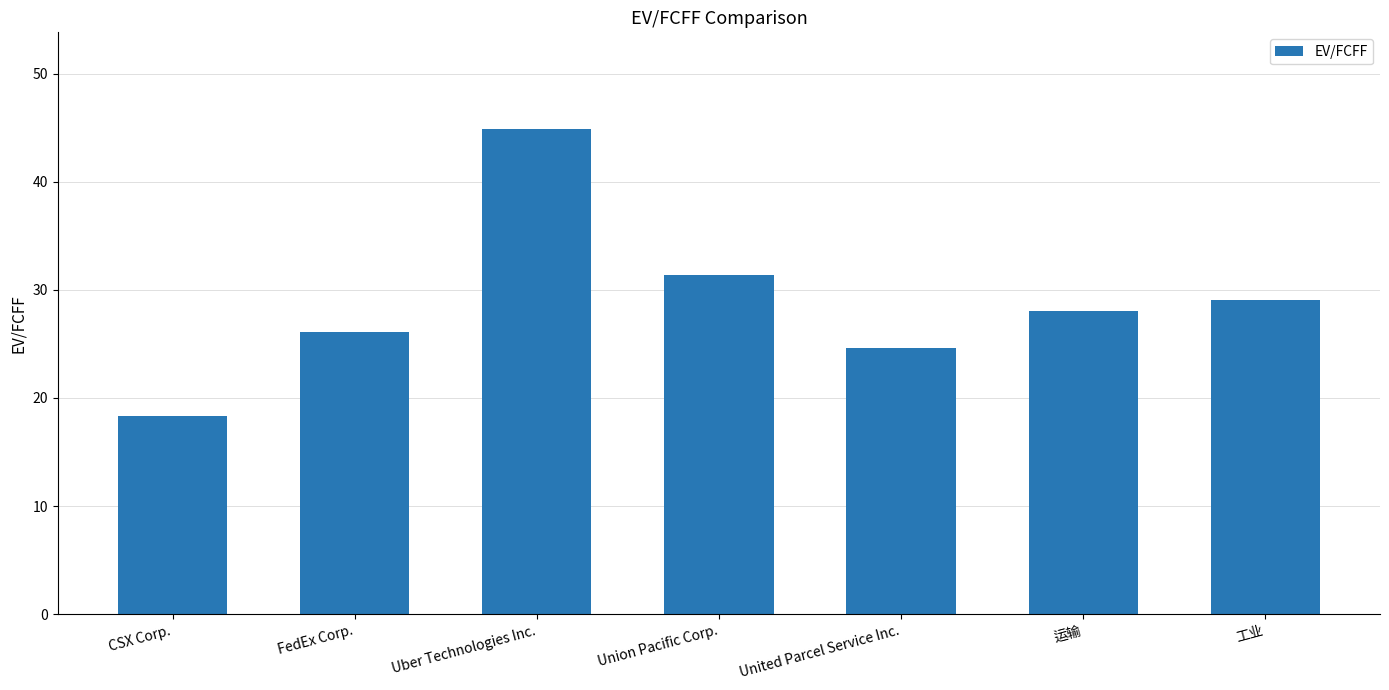

What is the label of the 5th bar from the left?

United Parcel Service Inc.